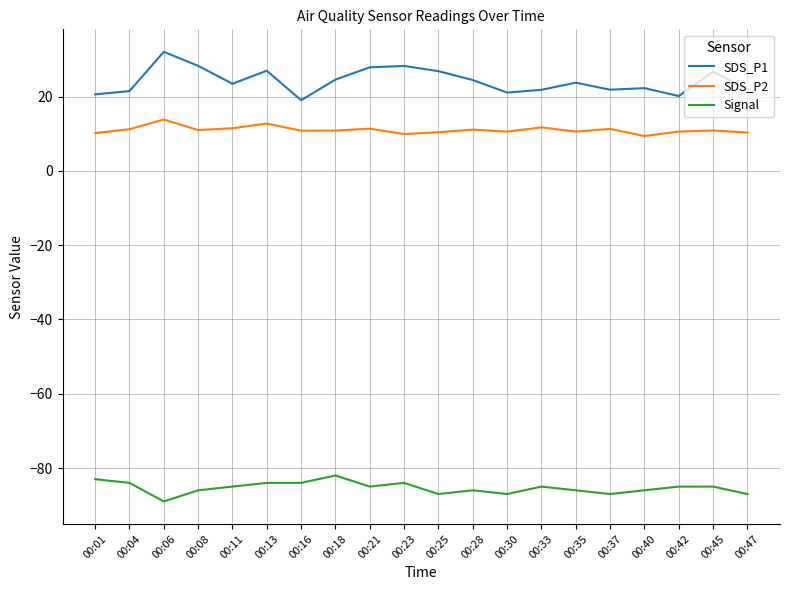

Which series has the largest total across all categories?

SDS_P1